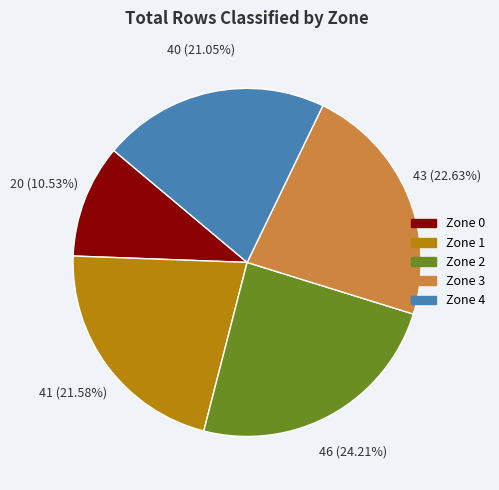

What is the ratio of the value at Zone 2 to the value at Zone 0?

2.3